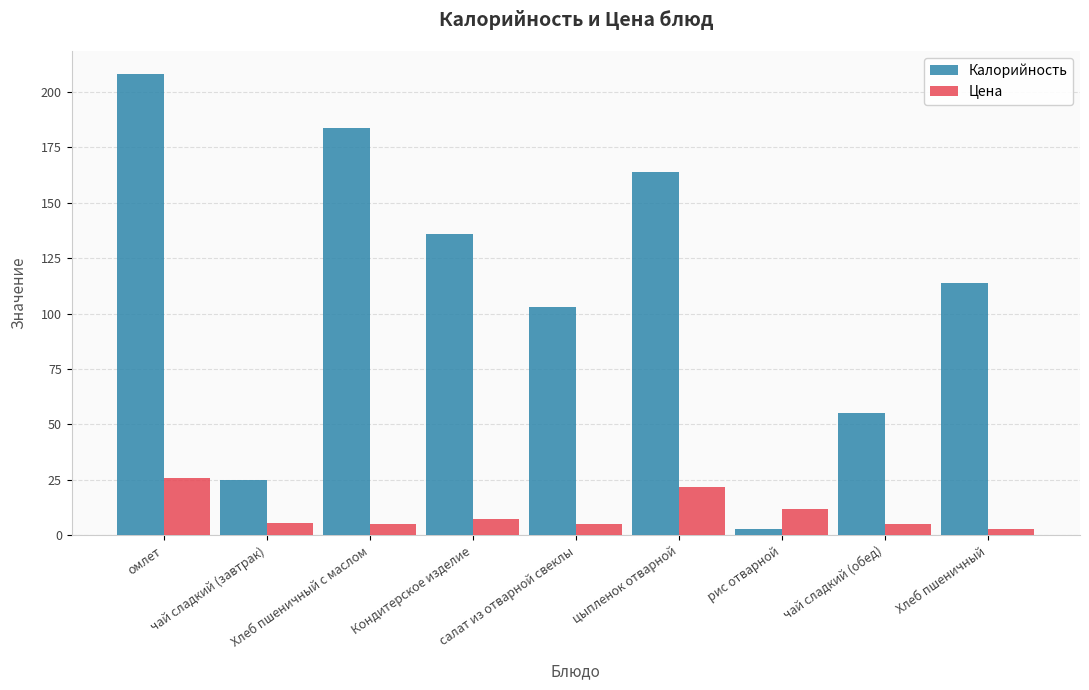

Between салат из отварной свеклы and чай сладкий (обед), which series saw the biggest shift?

Калорийность